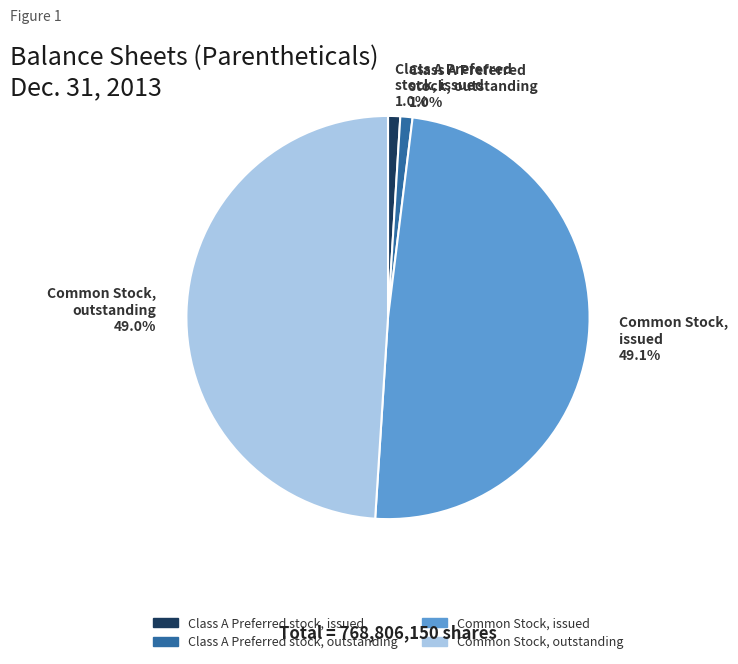

Which has a higher value, Class A Preferred stock, outstanding 1.0% or Common Stock, outstanding 49.0%?

Common Stock, outstanding 49.0%